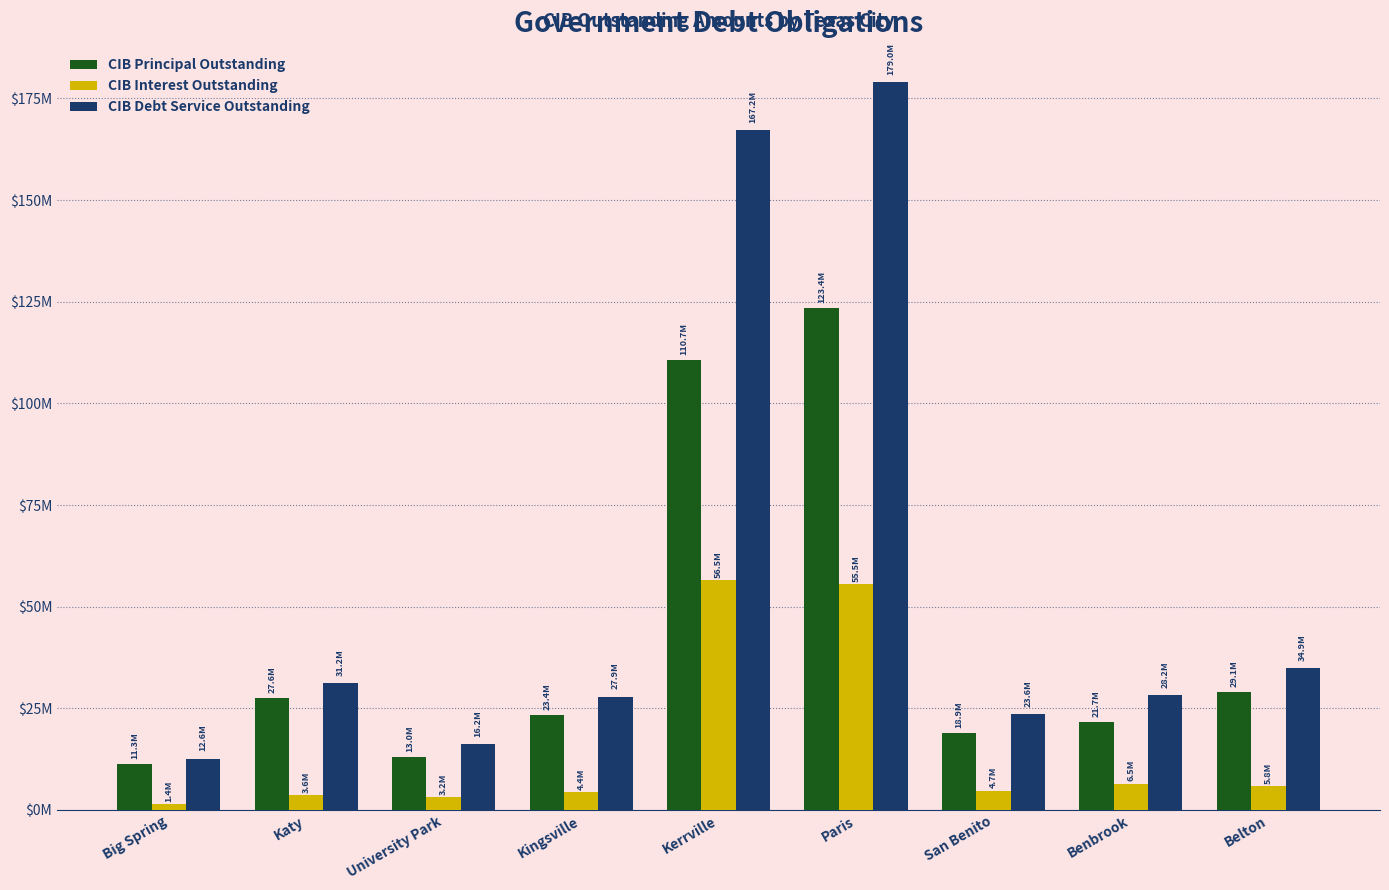

Between Kerrville and Paris, which series saw the biggest shift?

CIB Principal Outstanding